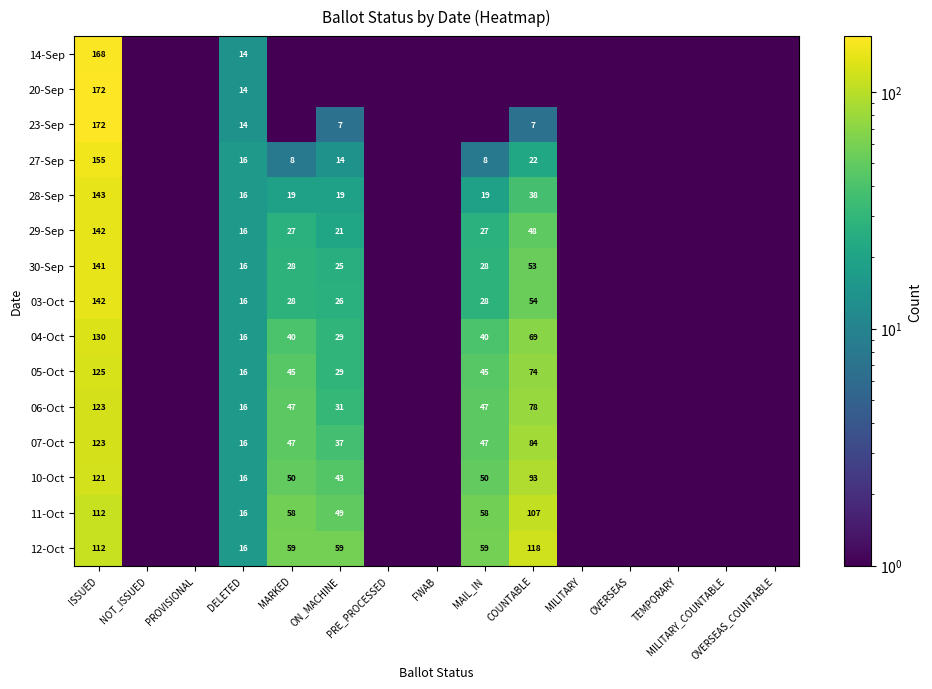

Count the number of categories in the chart.

15